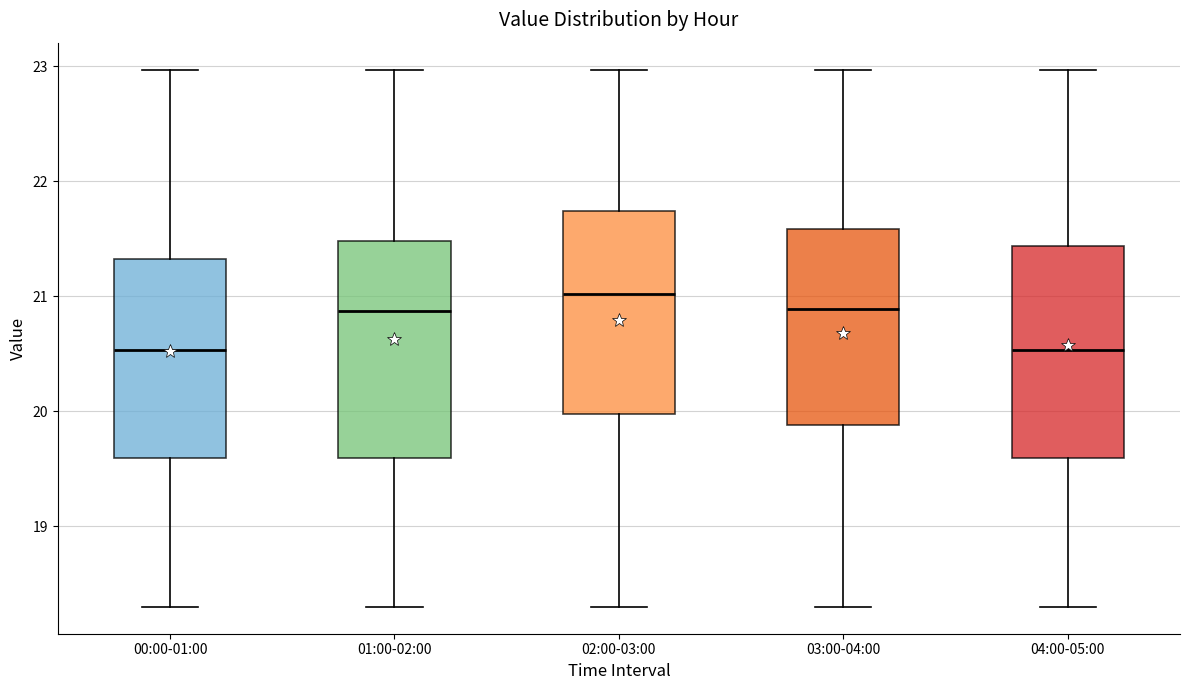

Reading left to right, read every box against the y-axis: the position of its median line, the range the box covers, and the ends of its whiskers. The values are not printed on the chart, so give them approximately, as read against the axis.

00:00-01:00: median 20.5, box 19.6 to 21.3, whiskers 18.3 to 23.0
01:00-02:00: median 20.9, box 19.6 to 21.5, whiskers 18.3 to 23.0
02:00-03:00: median 21.0, box 20.0 to 21.7, whiskers 18.3 to 23.0
03:00-04:00: median 20.9, box 19.9 to 21.6, whiskers 18.3 to 23.0
04:00-05:00: median 20.5, box 19.6 to 21.4, whiskers 18.3 to 23.0